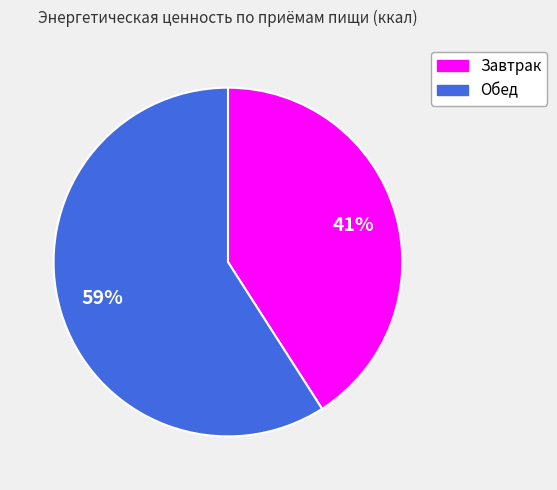

To the nearest percent, what is the average slice percentage?

50%